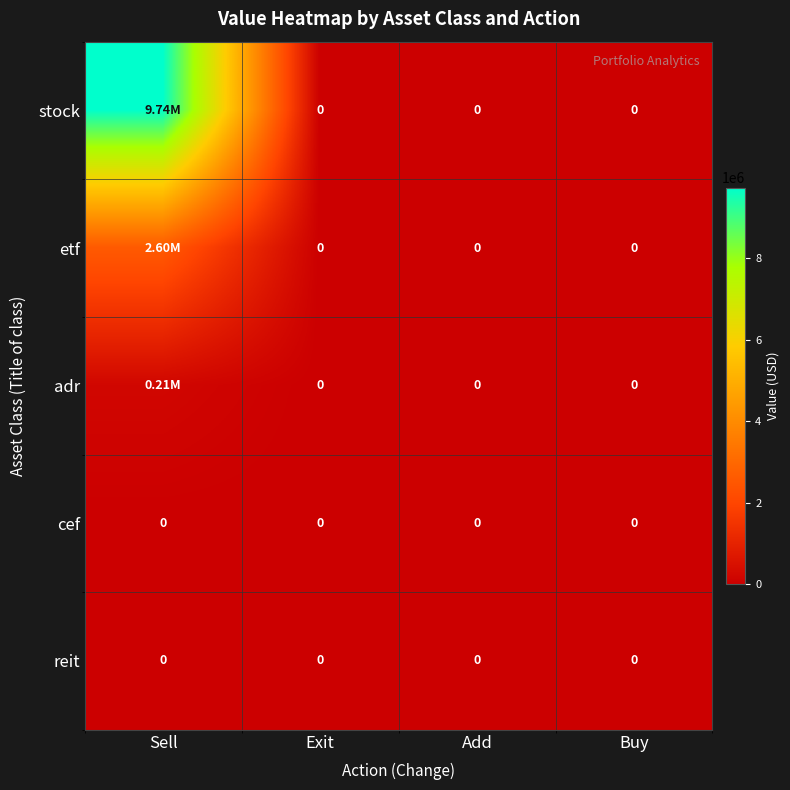

List the series in order of their peak value, lowest first.

cef, reit, adr, etf, stock